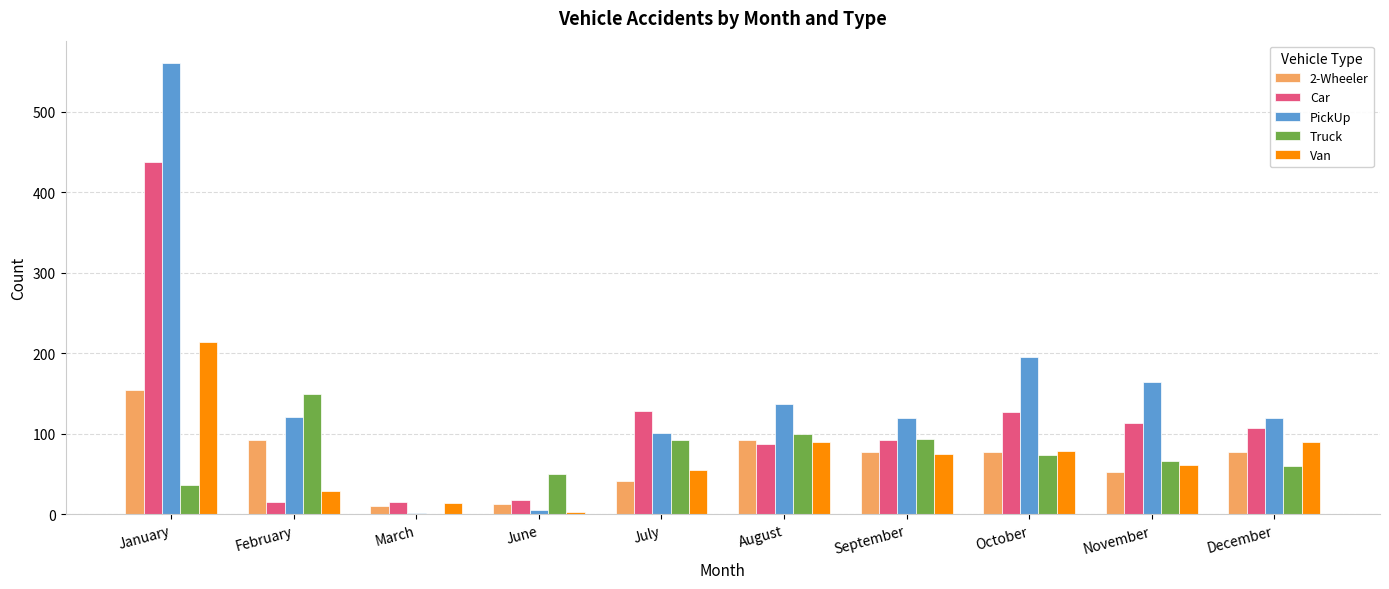

How many distinct data groups are displayed?

5